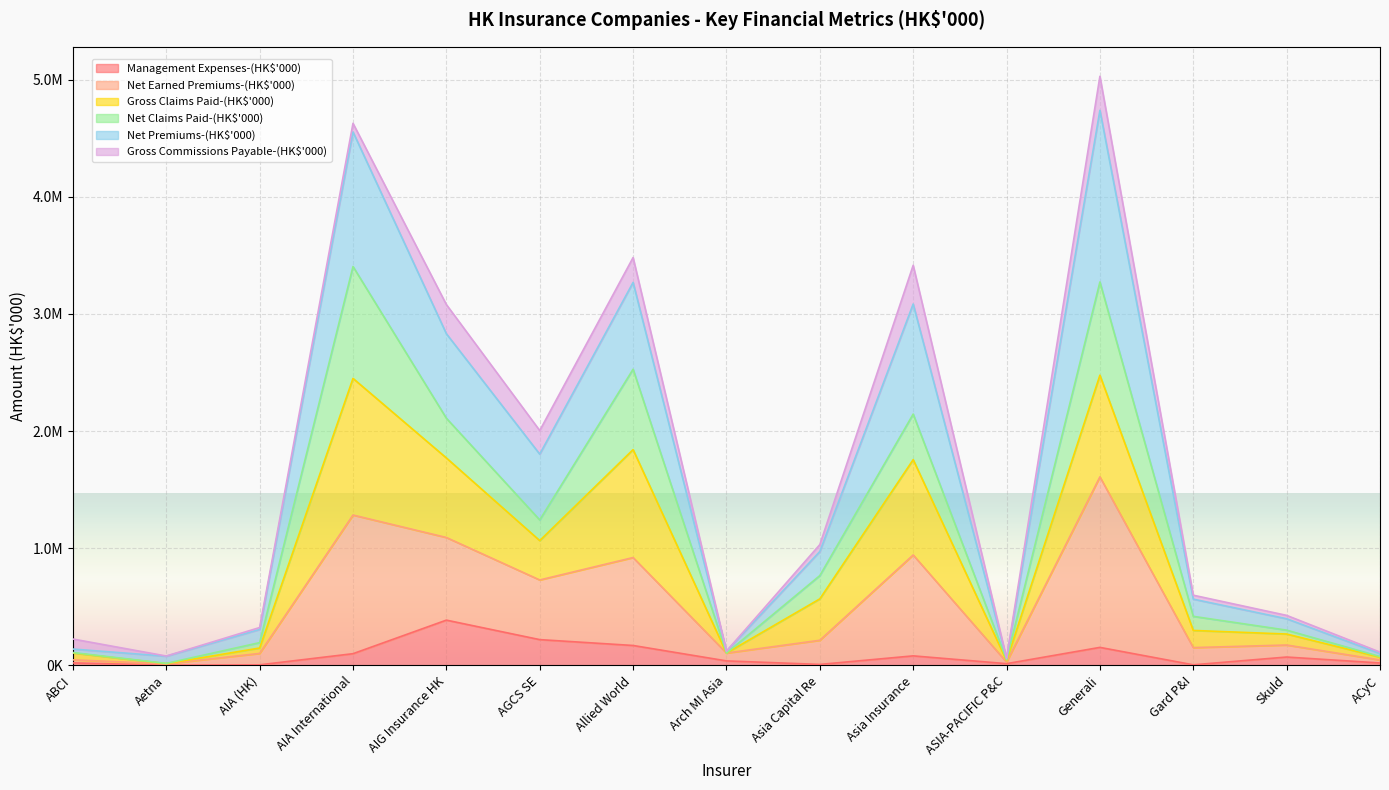

What is the difference between the highest and lowest values at ACyC?

92625